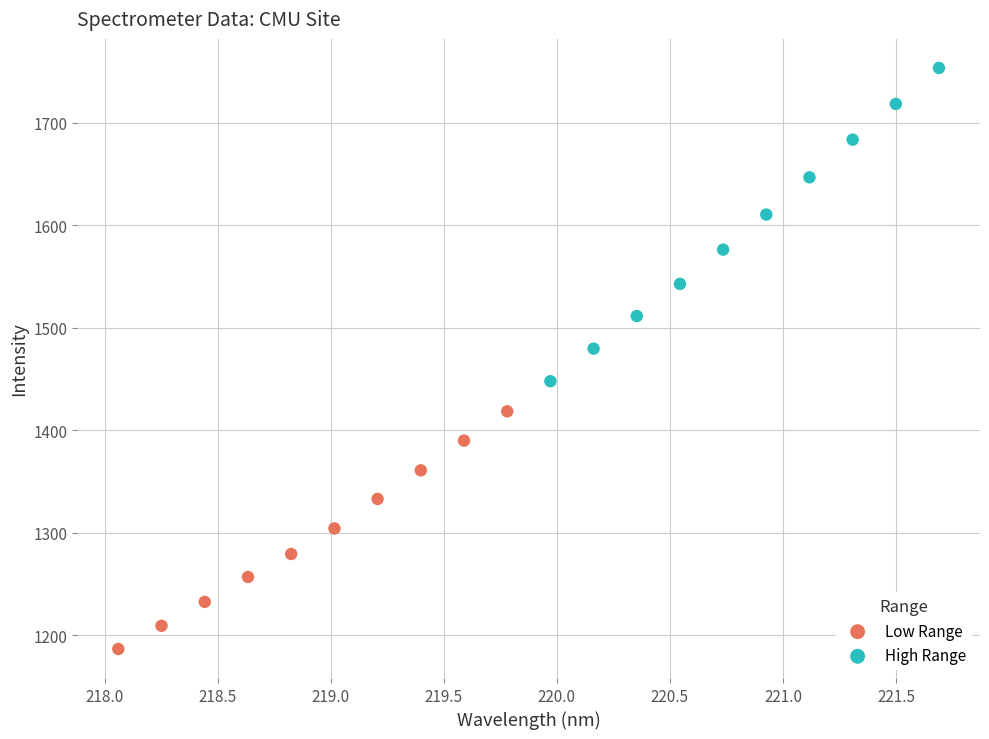

Which series contains the highest Y value?

High Range